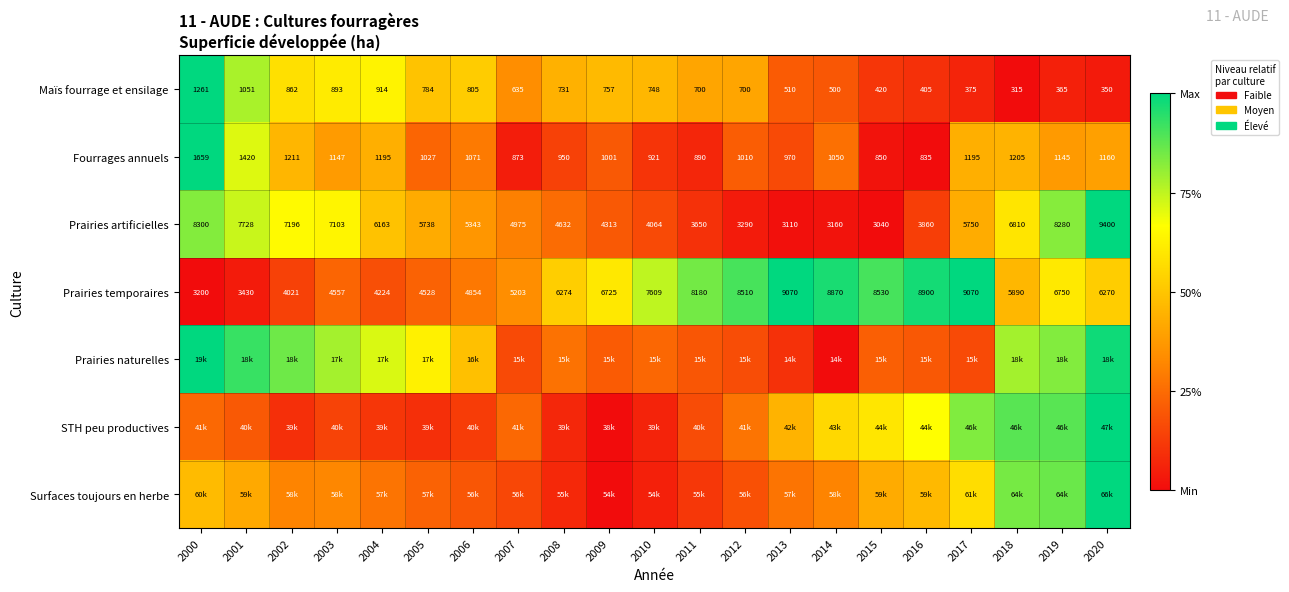

Is the value of Maïs fourrage et ensilage at 2004 greater than the value of Fourrages annuels at 2019?

No